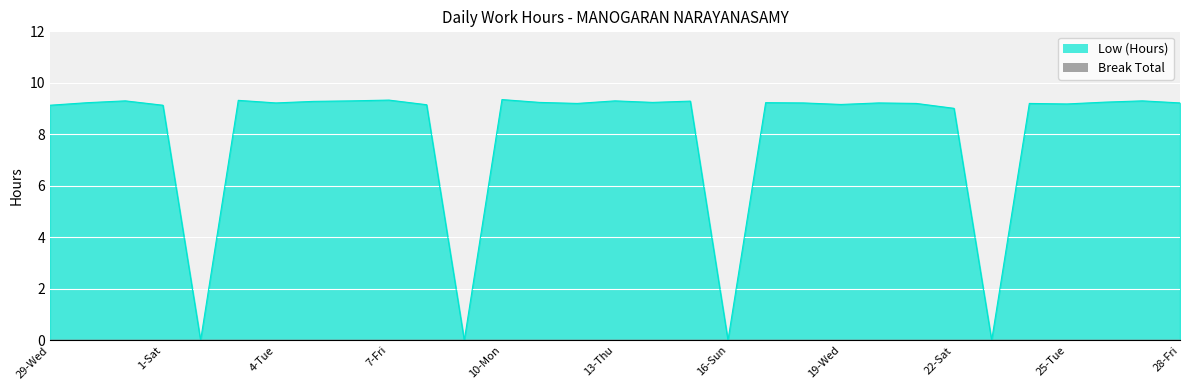

The chart shows a value of 0.0 at 16-Sun. True or false?

True